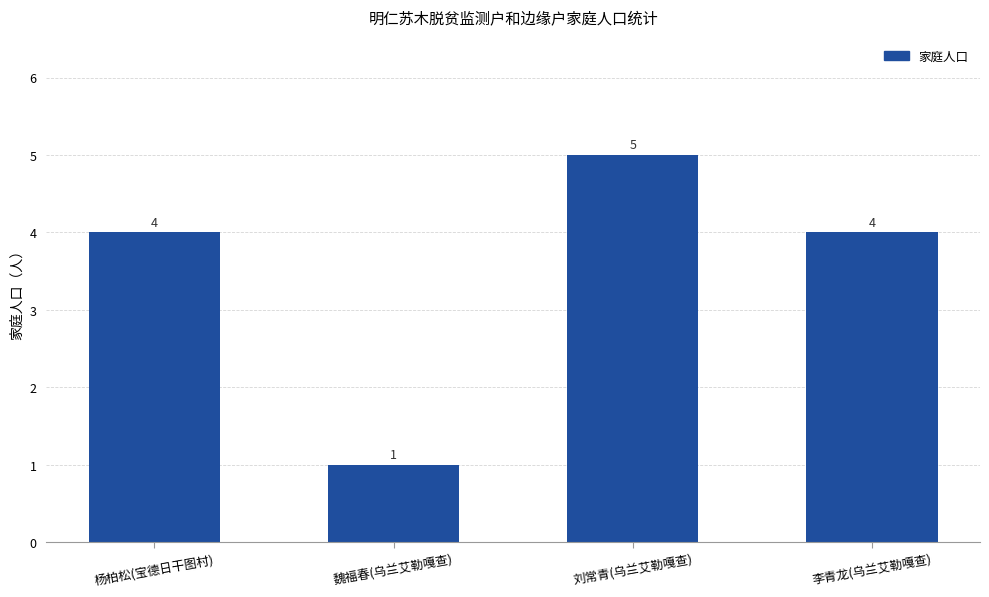

What position from the right is 杨柏松(宝德日干图村)?

4